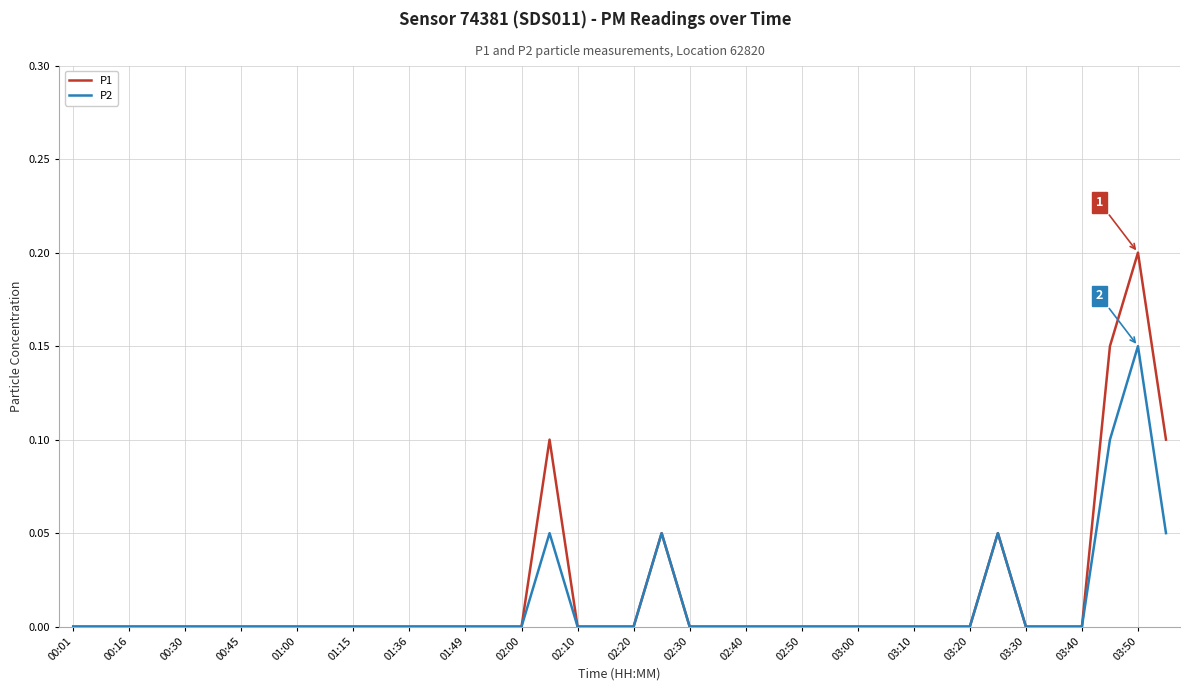

List the series in order of their peak value, lowest first.

P2, P1